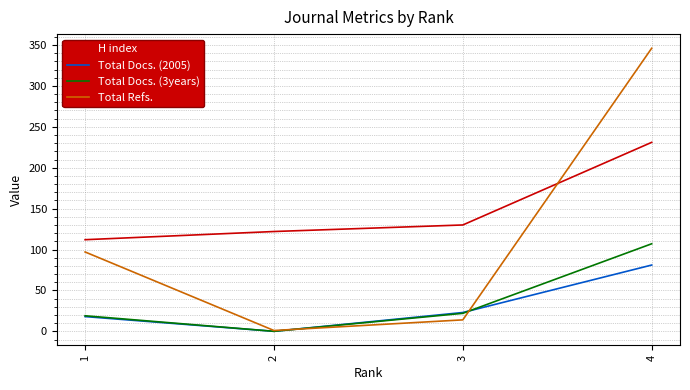

How many lines are shown in the chart?

4